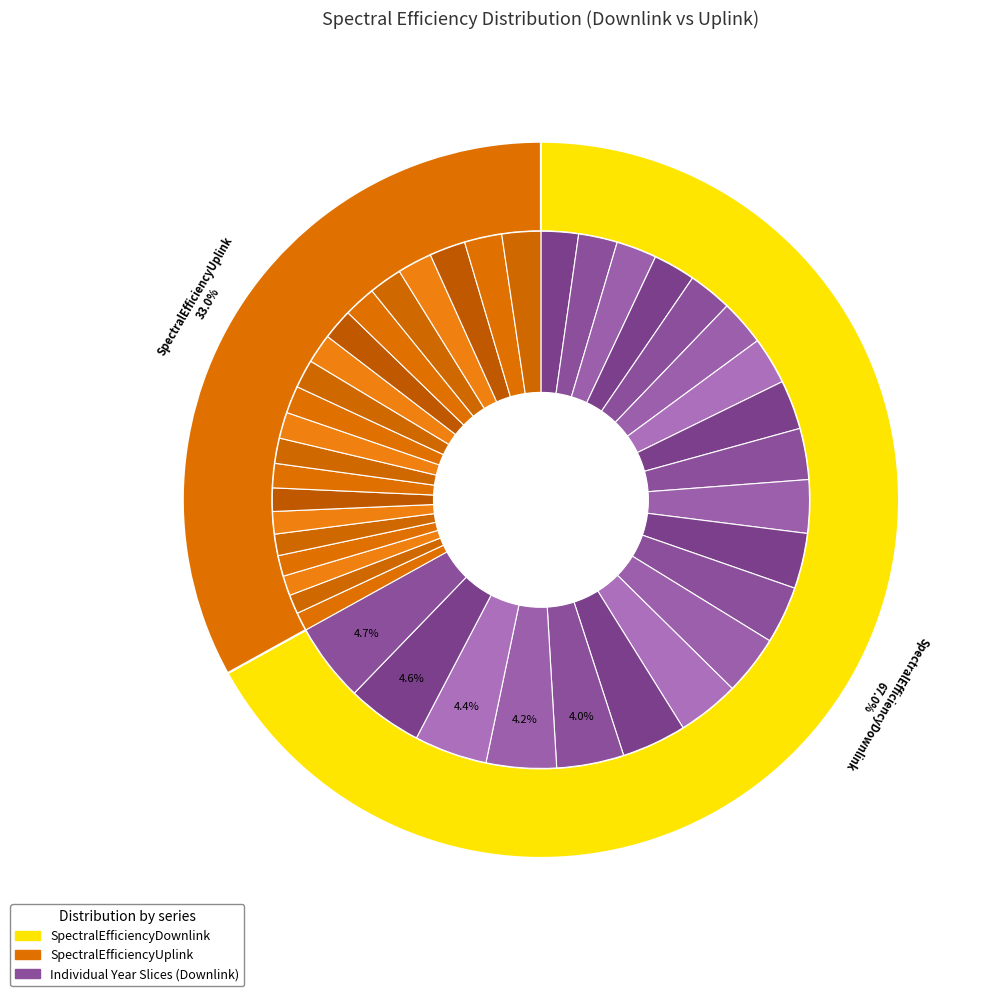

Does Year 11 account for over 50% of the chart?

No